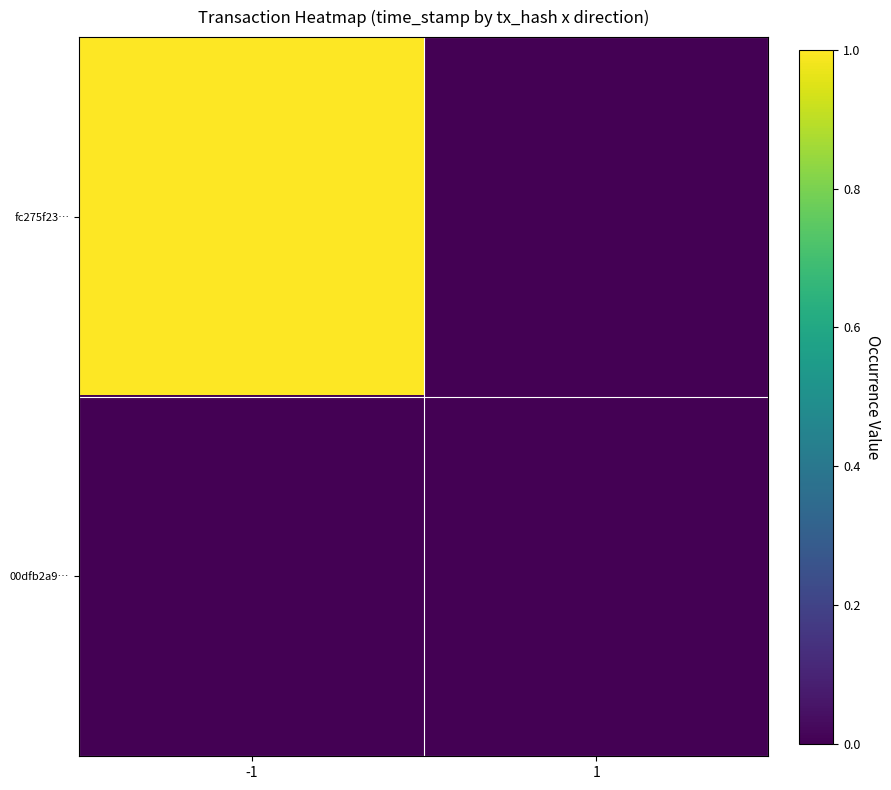

At -1, list the series in order from largest to smallest.

fc275f23…, 00dfb2a9…